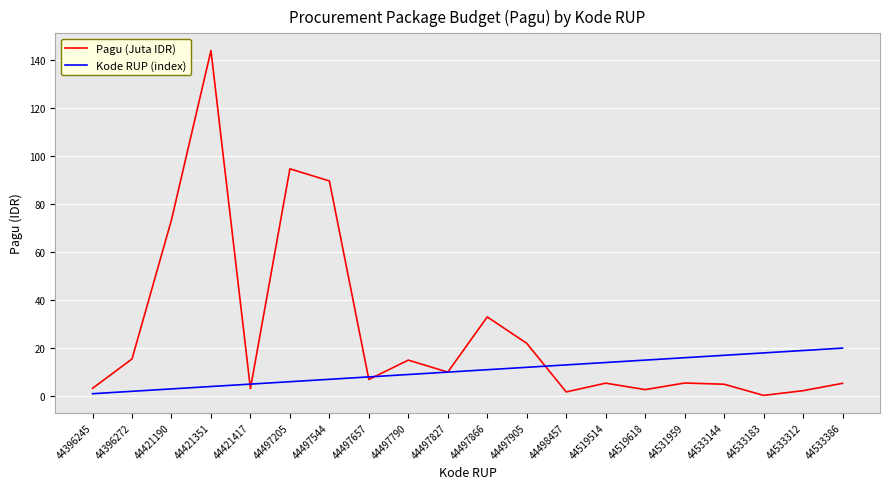

Is it true that Pagu (Juta IDR) equals 6.9 at 44497657?

True